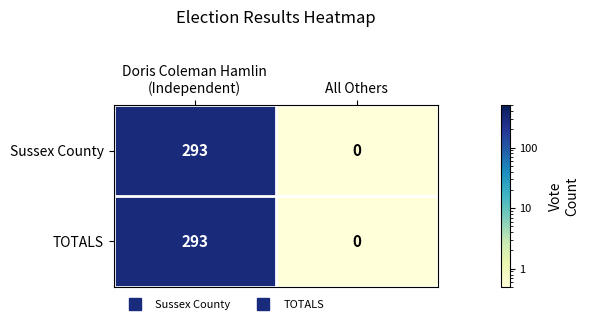

At which category does the chart reach its peak across all series?

Doris Coleman Hamlin
(Independent)